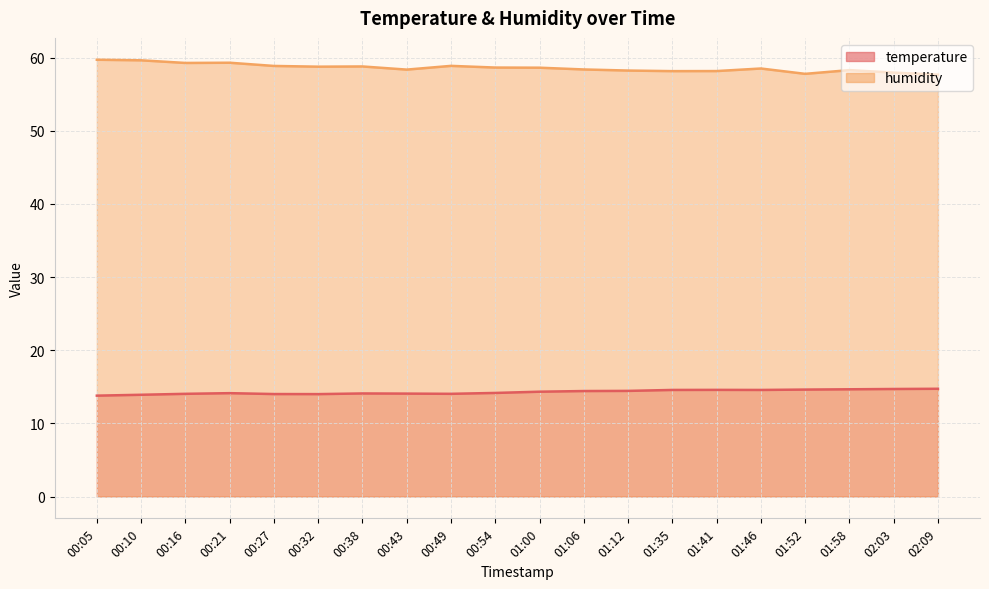

At which label does humidity reach its minimum?

02:09